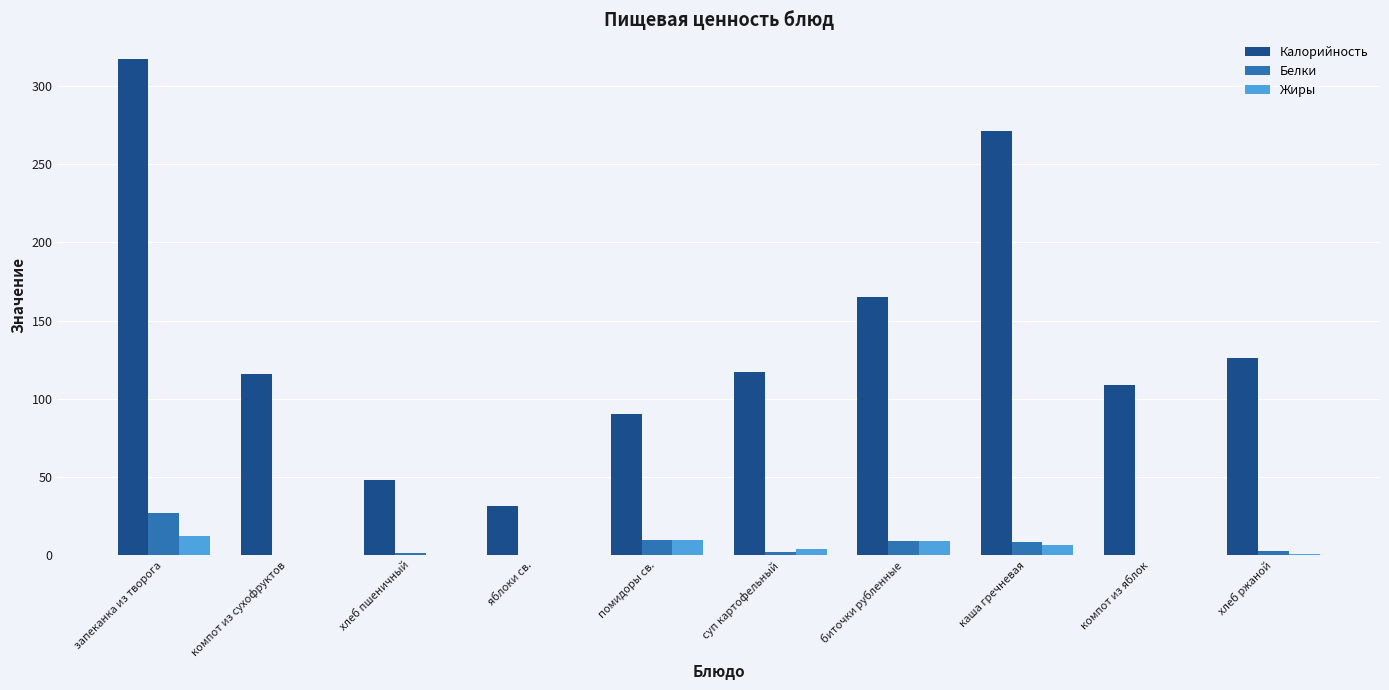

What is the average value of the Жиры series?

4.3